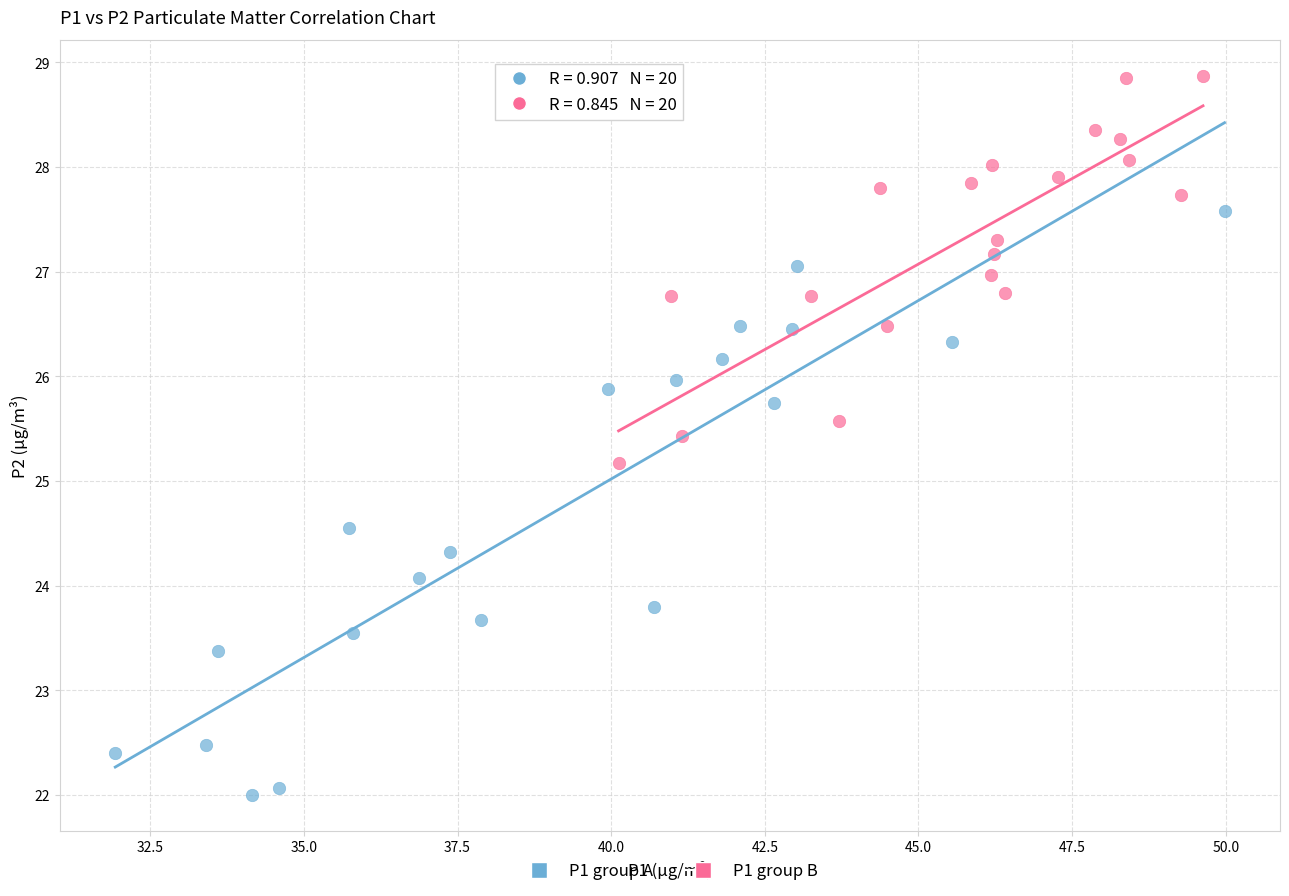

Which series contains the lowest Y value?

P1 group A